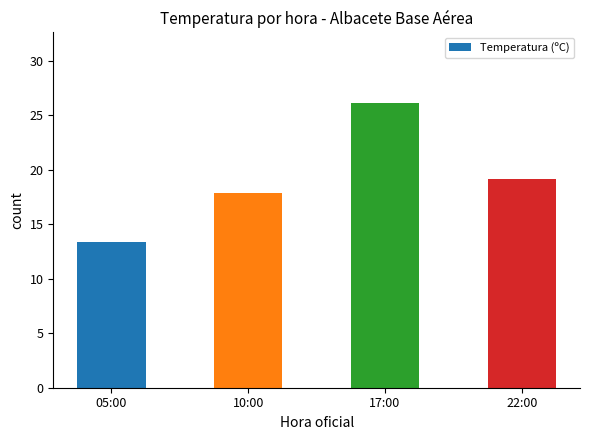

What is the sum of all values?

76.6